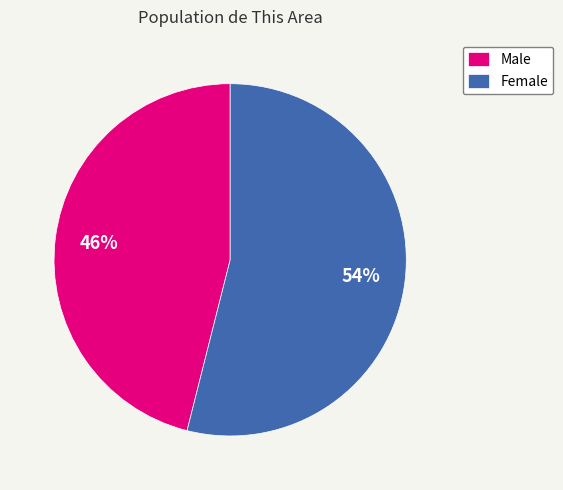

Which slice is the smallest?

Male